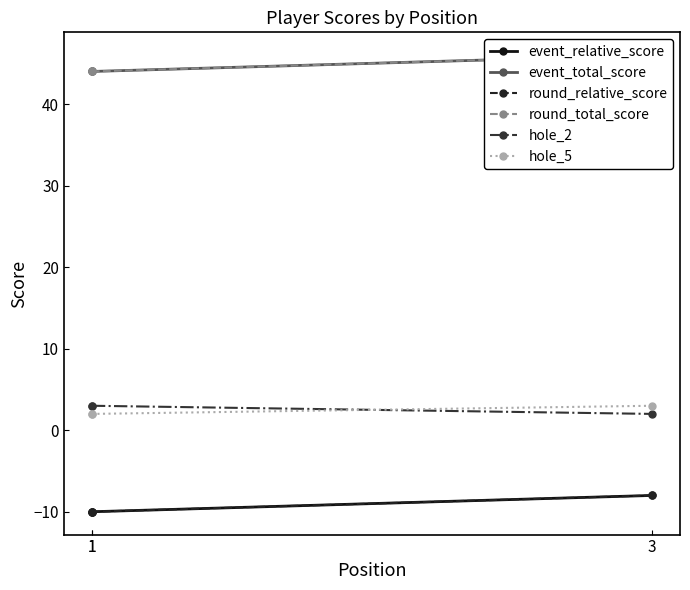

What is the greatest value displayed?

46